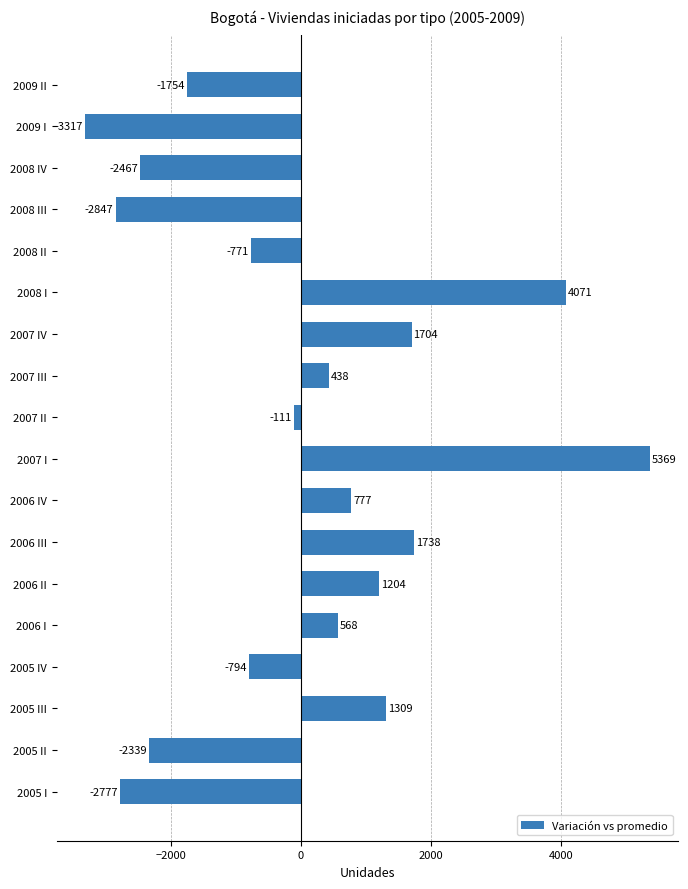

How many values are below 438?

9